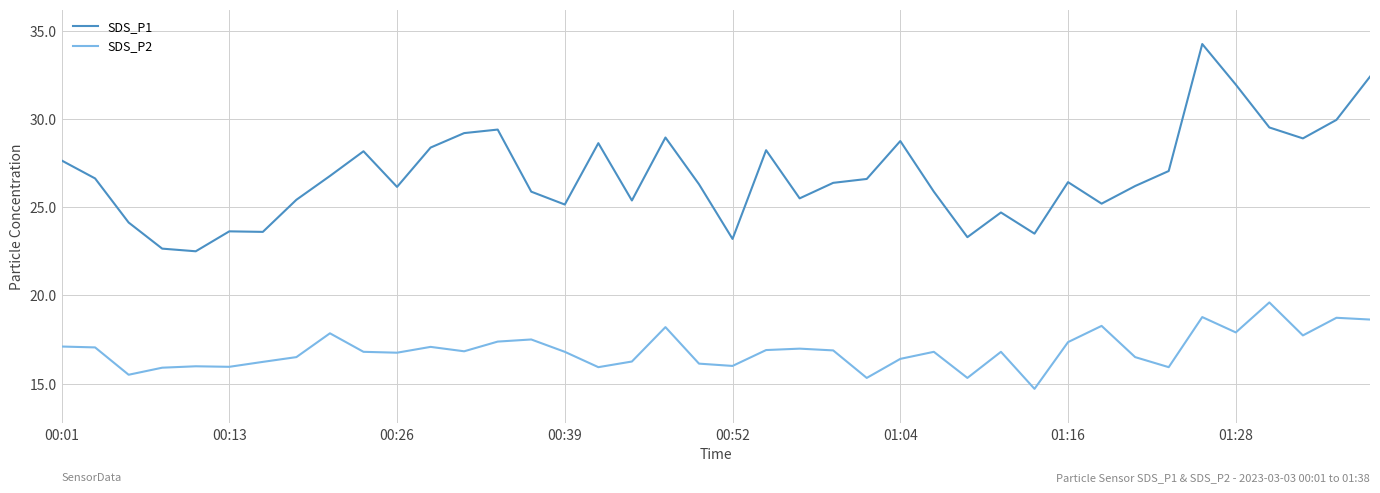

Which series has the widest spread of values?

SDS_P1